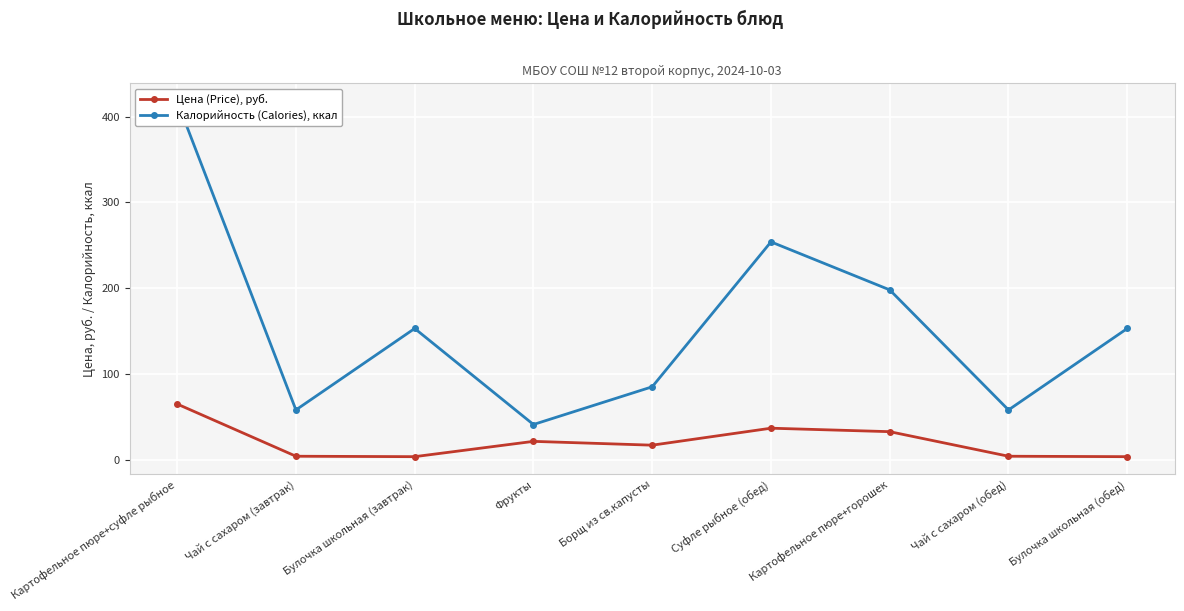

List the series in order of their overall mean, highest first.

Калорийность (Calories), ккал, Цена (Price), руб.